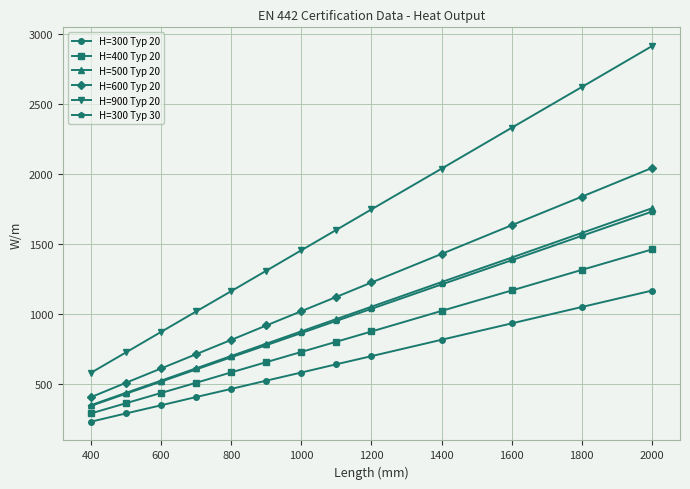

Which series has the widest spread of values?

H=900 Typ 20